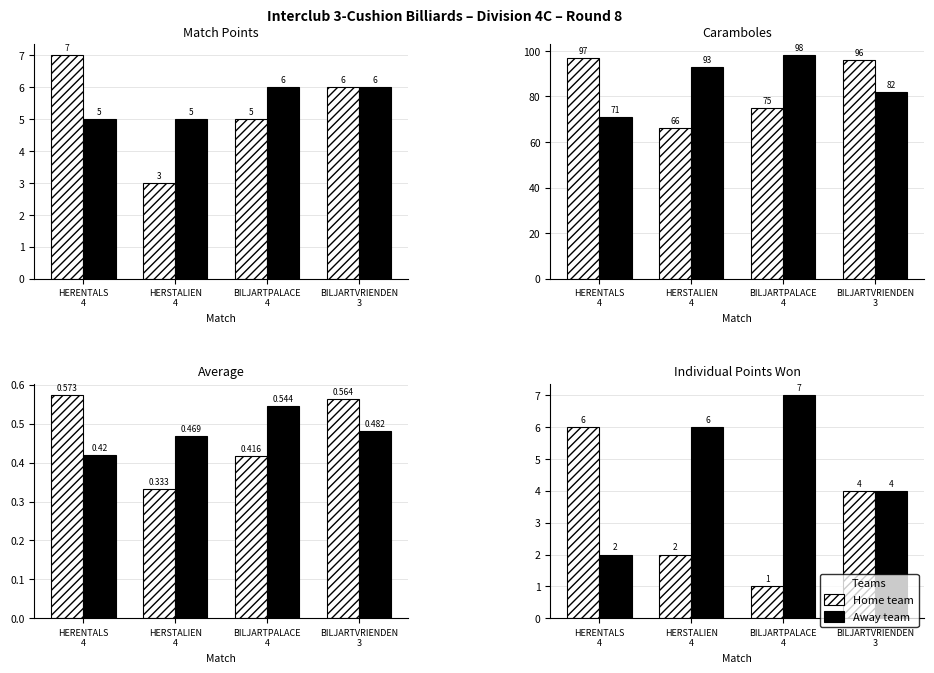

What is the total value across all series at BILJARTPALACE
4?

8